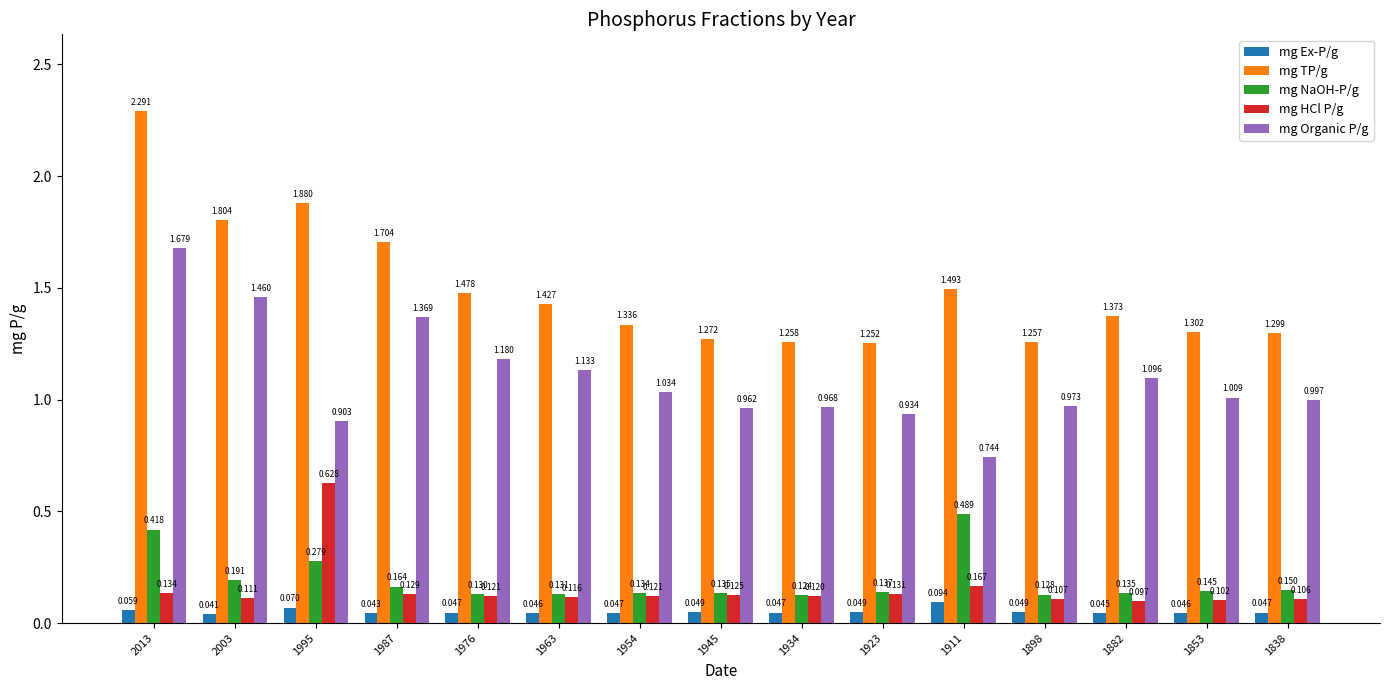

Is the value of mg NaOH-P/g at 1995 greater than the value of mg TP/g at 1976?

No